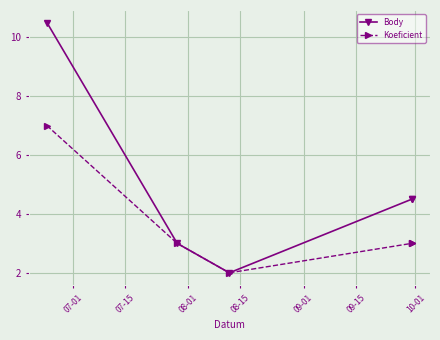

Which has a higher value, 08-01 or 07-01?

07-01